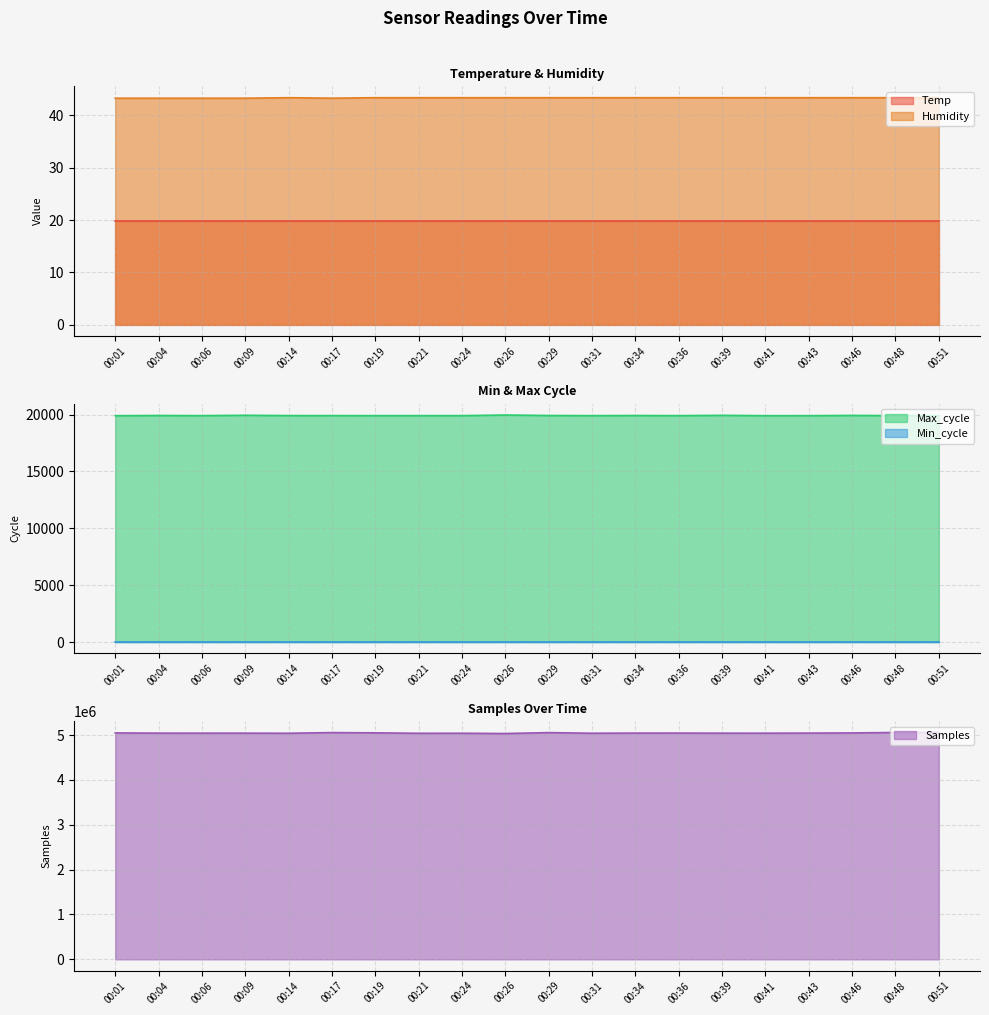

What is the average value of the Max_cycle series?

19921